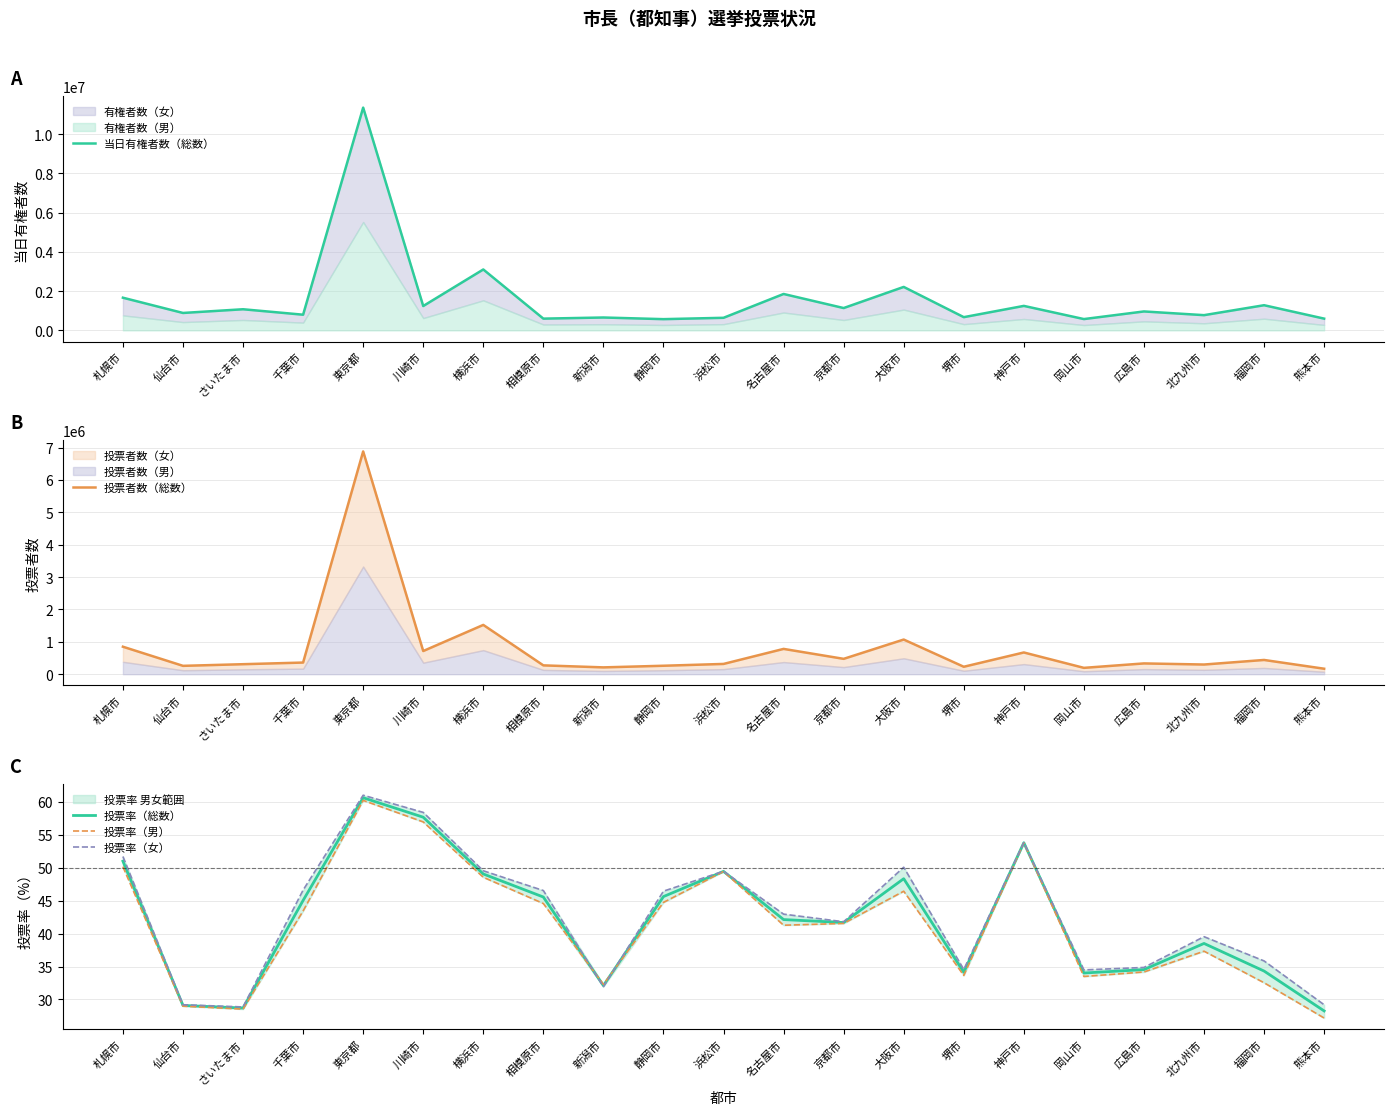

True or false: 投票者数（総数） has a value of 1070406.0 at 大阪市.

True